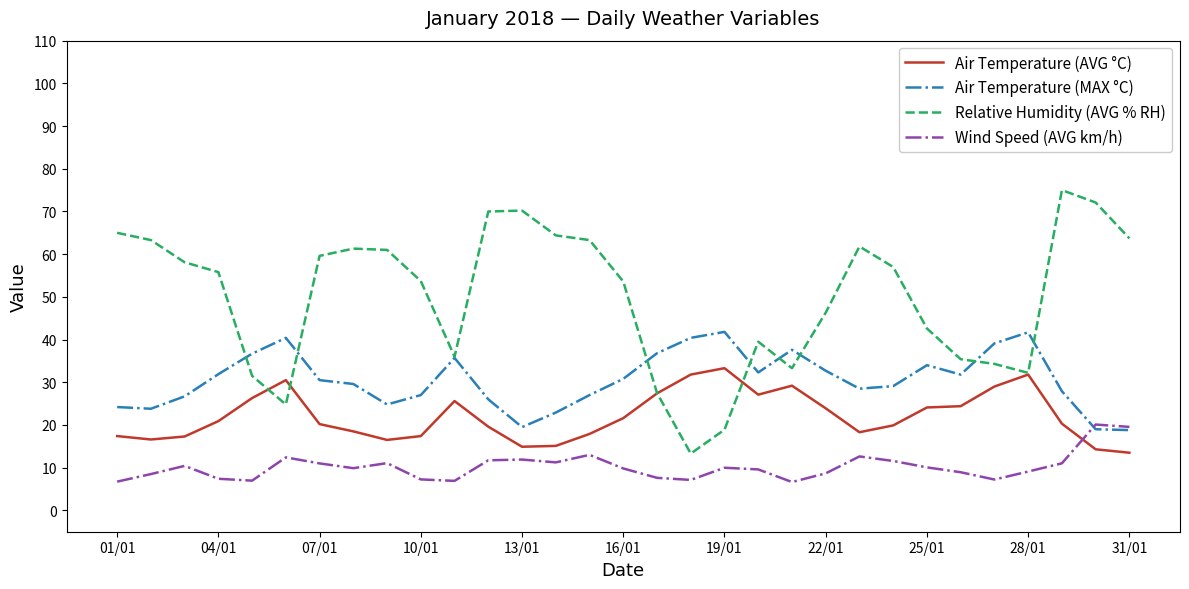

What is the maximum value for Relative Humidity (AVG % RH)?

75.0